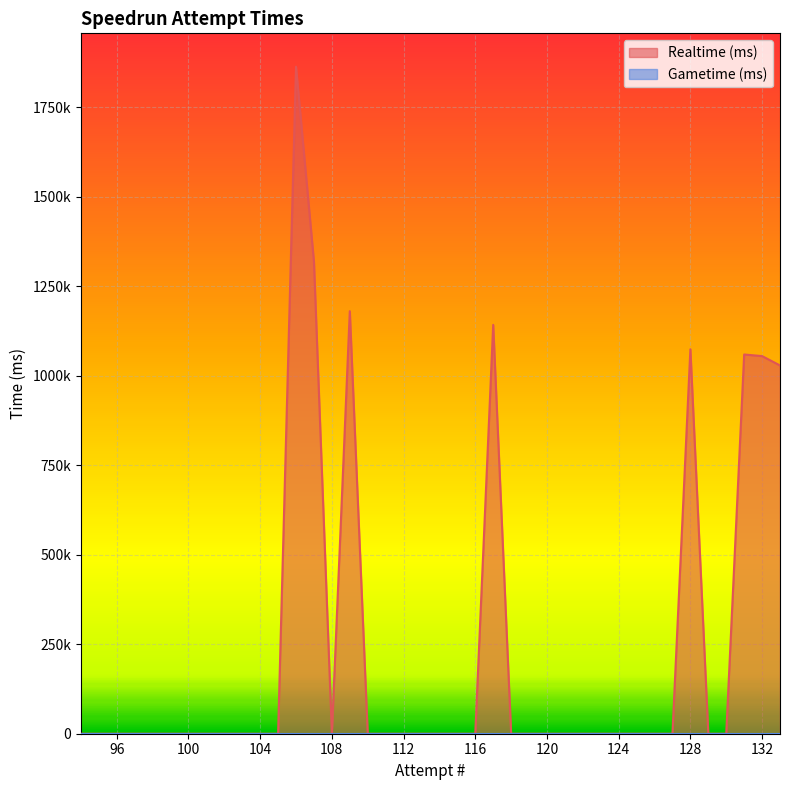

At which category does the chart reach its peak across all series?

106